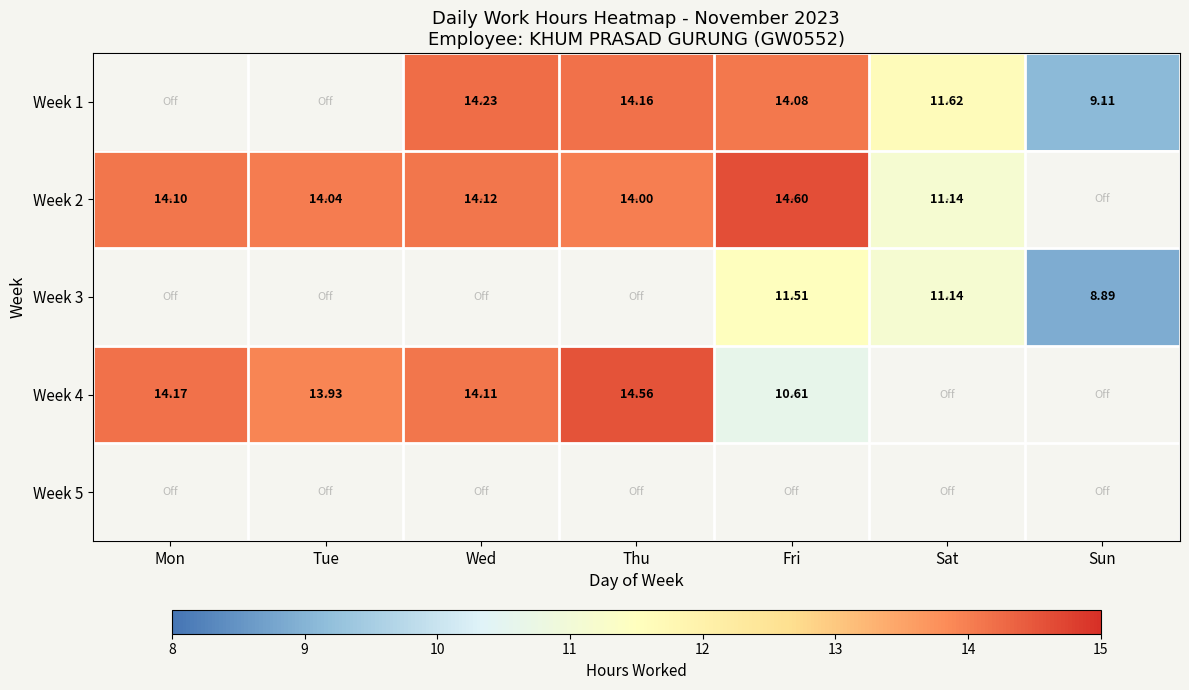

Rank the categories by Week 1 value from lowest to highest.

Sun, Sat, Fri, Thu, Mon, Tue, Wed